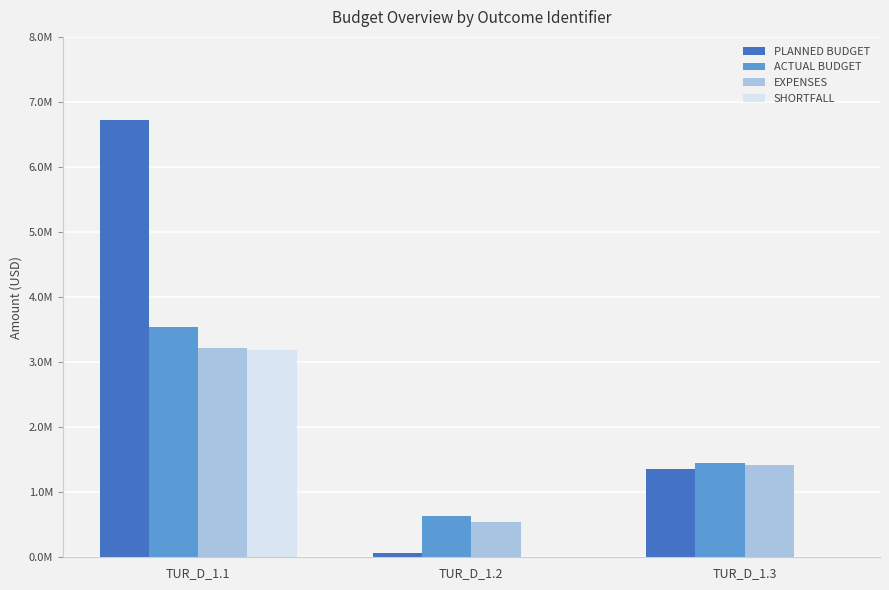

List the labels in order of SHORTFALL value, largest first.

TUR_D_1.1, TUR_D_1.2, TUR_D_1.3